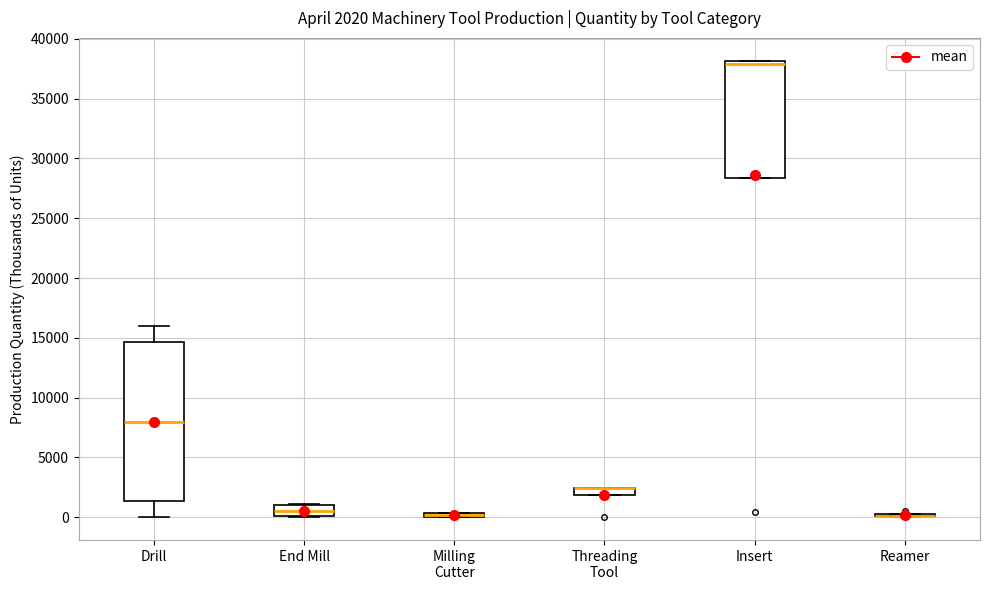

Which box is the tallest, from its lower edge to its upper edge?

Drill